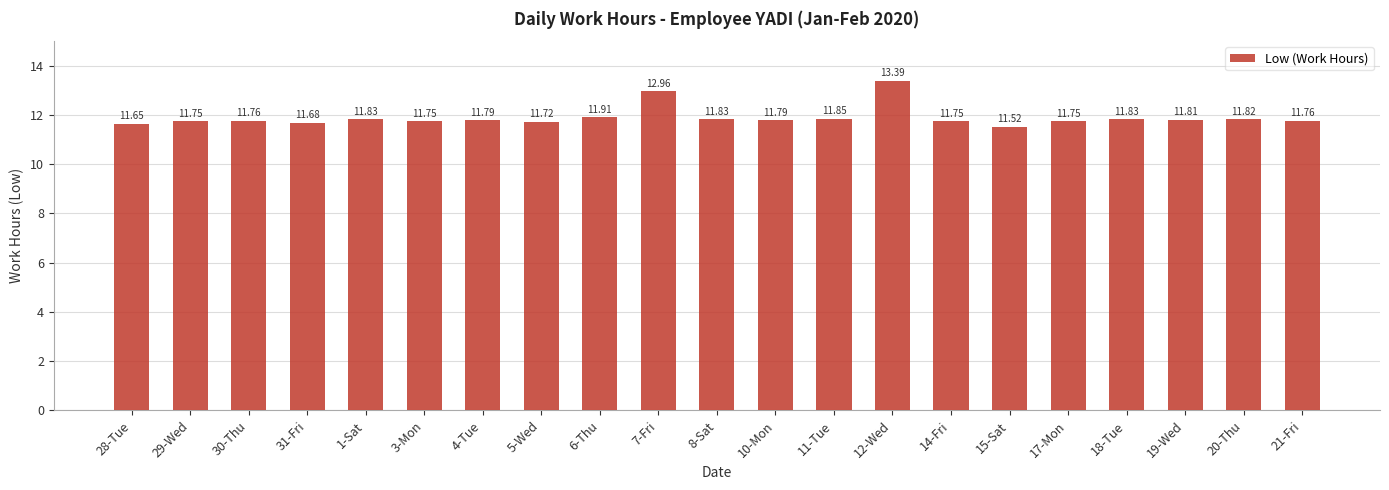

What is the value of the 10th bar from the left?

13.0